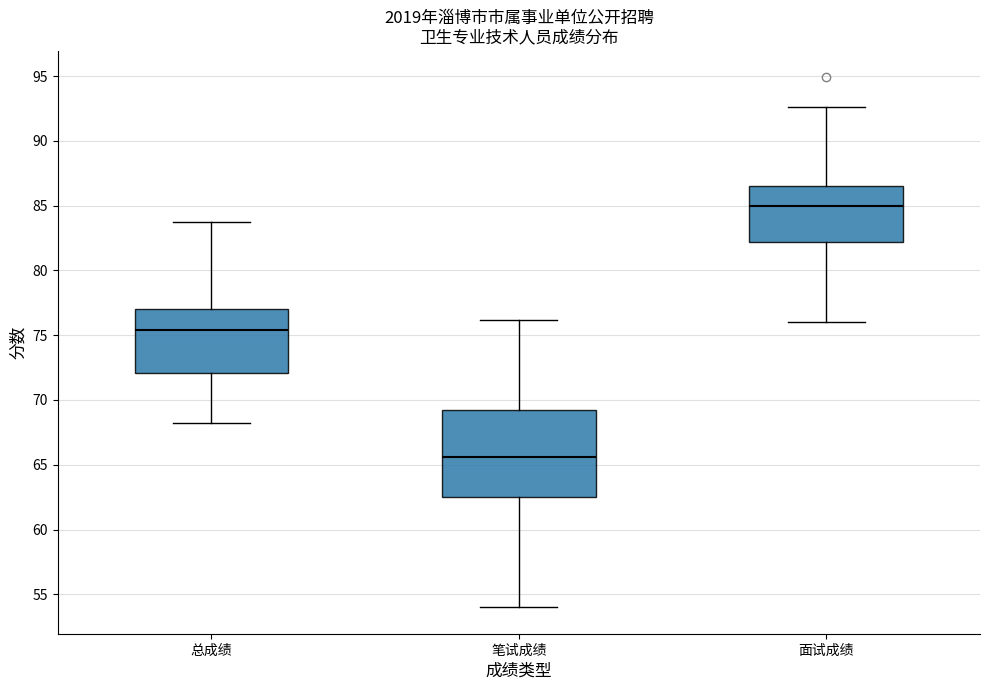

Which box's median line is the lowest?

笔试成绩